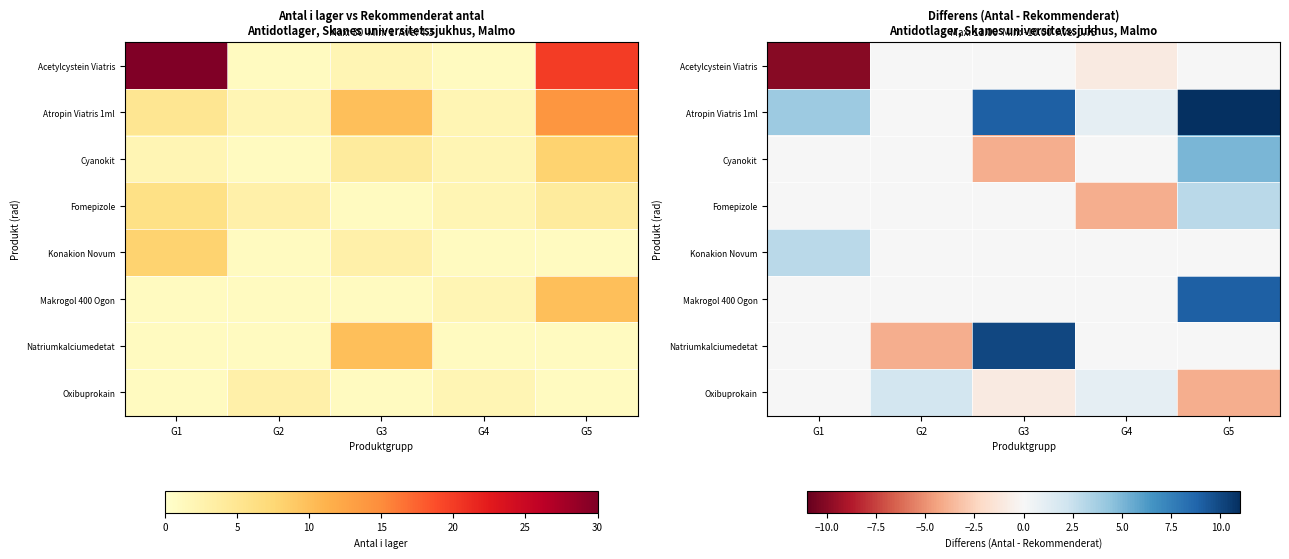

At which category is the sum across all series the highest?

G5